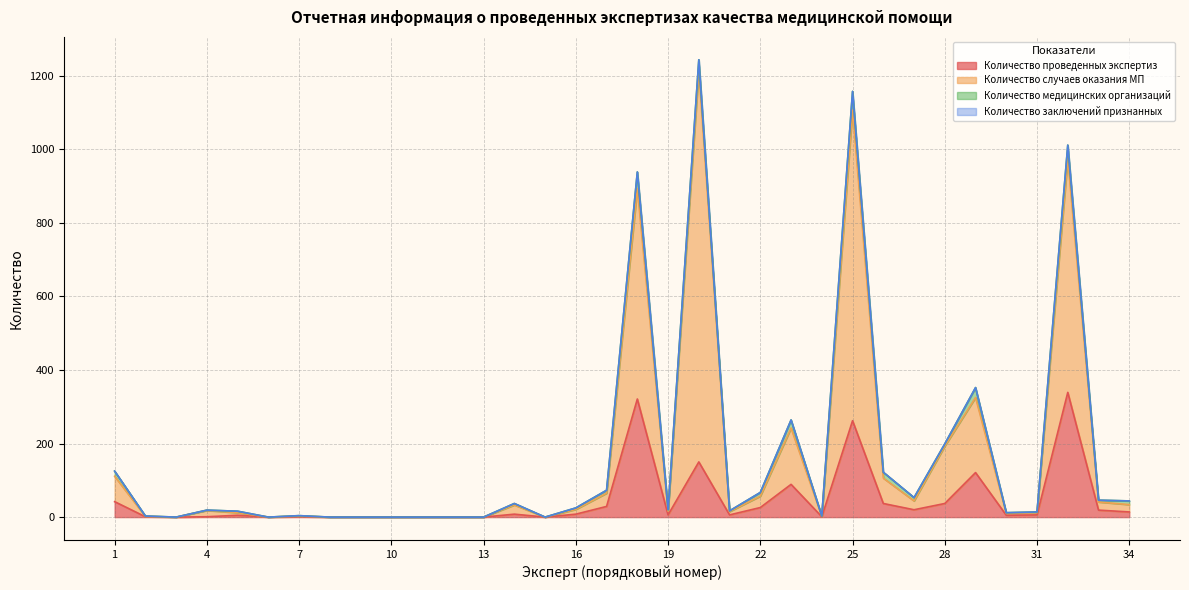

Where does the Количество проведенных экспертиз series first go above 6?

1